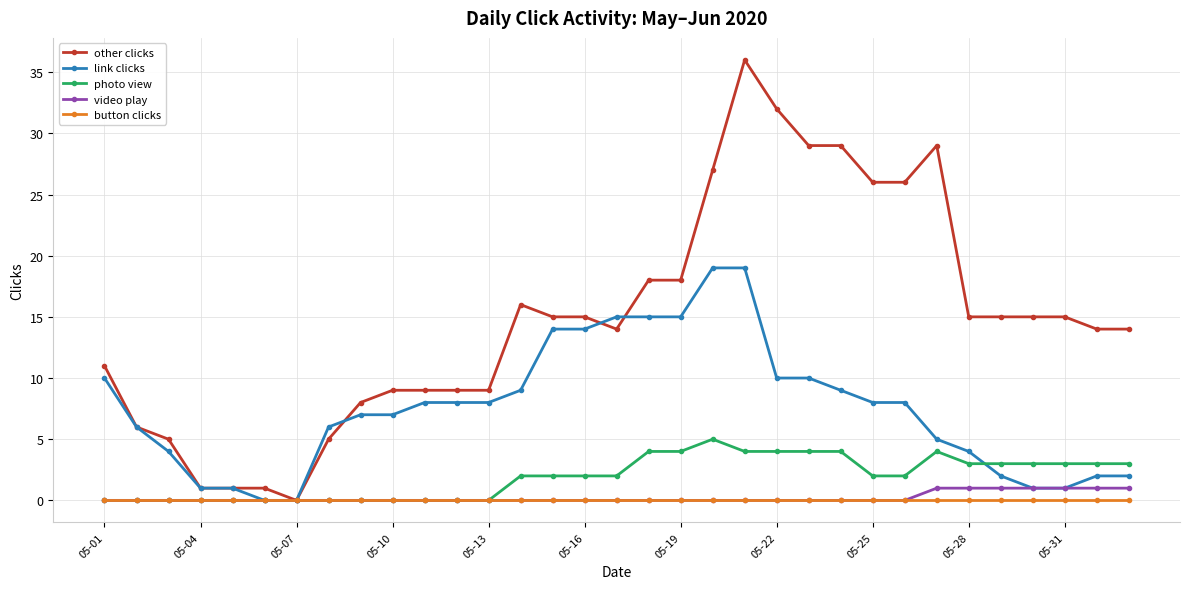

Reading right to left, transcribe all the data shown in this chart.

other clicks: 14	14	15	15	15	15	29	26	26	29	29	32	36	27	18	18	14	15	15	16	9	9	9	9	8	5	0	1	1	1	5	6	11
link clicks: 2	2	1	1	2	4	5	8	8	9	10	10	19	19	15	15	15	14	14	9	8	8	8	7	7	6	0	0	1	1	4	6	10
photo view: 3	3	3	3	3	3	4	2	2	4	4	4	4	5	4	4	2	2	2	2	0	0	0	0	0	0	0	0	0	0	0	0	0
video play: 1	1	1	1	1	1	1	0	0	0	0	0	0	0	0	0	0	0	0	0	0	0	0	0	0	0	0	0	0	0	0	0	0
button clicks: 0	0	0	0	0	0	0	0	0	0	0	0	0	0	0	0	0	0	0	0	0	0	0	0	0	0	0	0	0	0	0	0	0